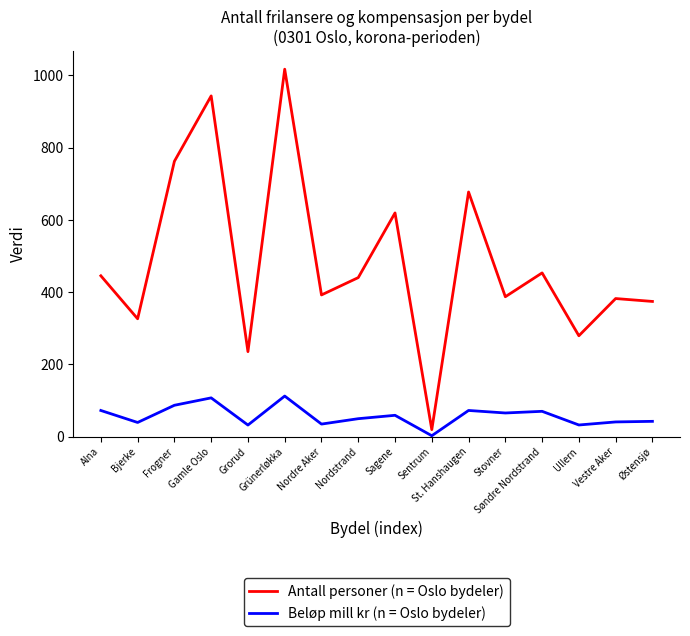

What is the maximum value for Antall personer (n = Oslo bydeler)?

1017.0